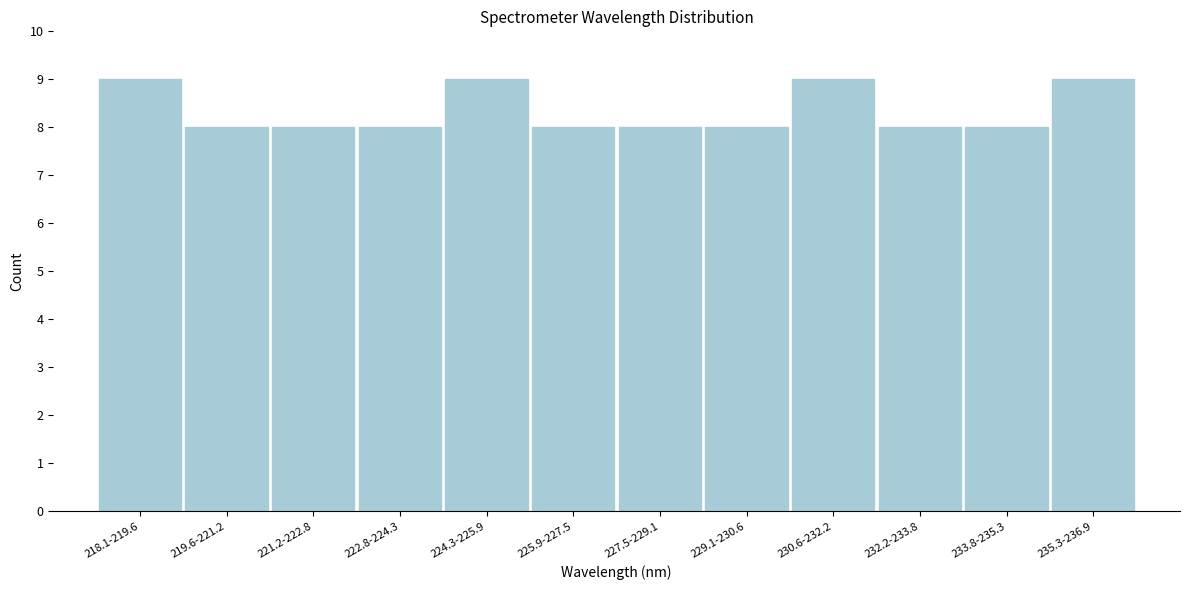

Reading right to left, transcribe all the data shown in this chart.

9	8	8	9	8	8	8	9	8	8	8	9